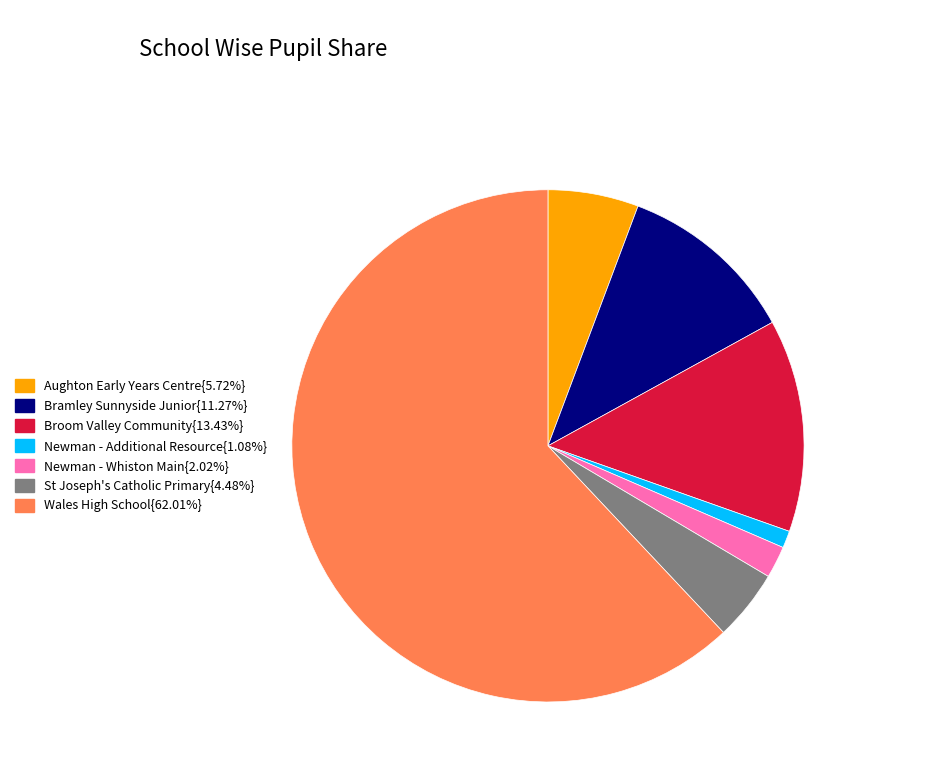

Is there a majority slice in this chart?

Yes